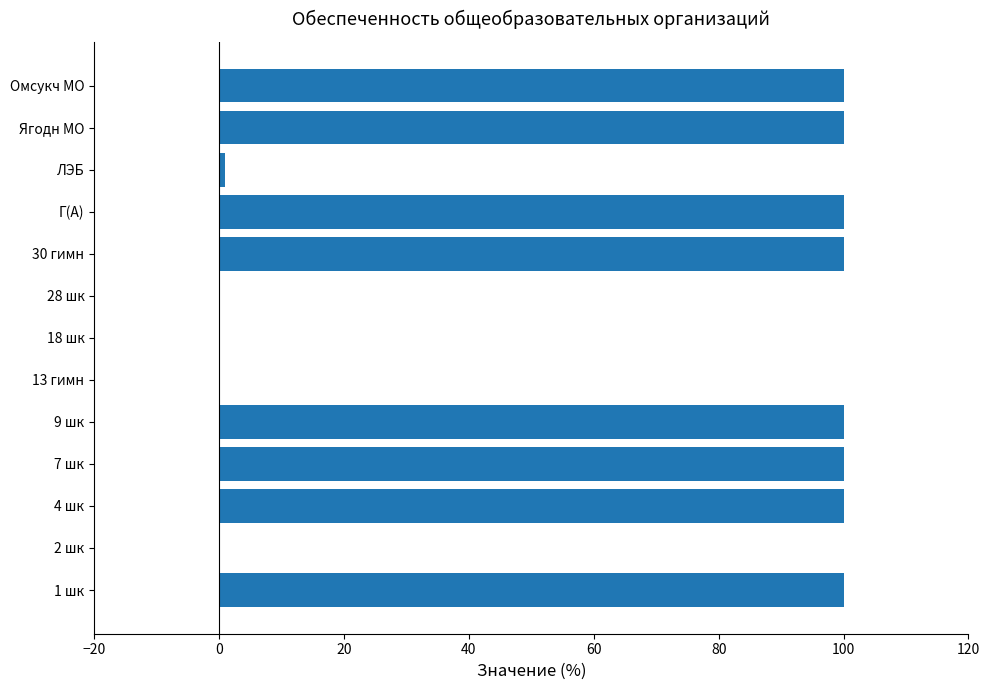

The value at Ягодн МО is 141. True or false?

False